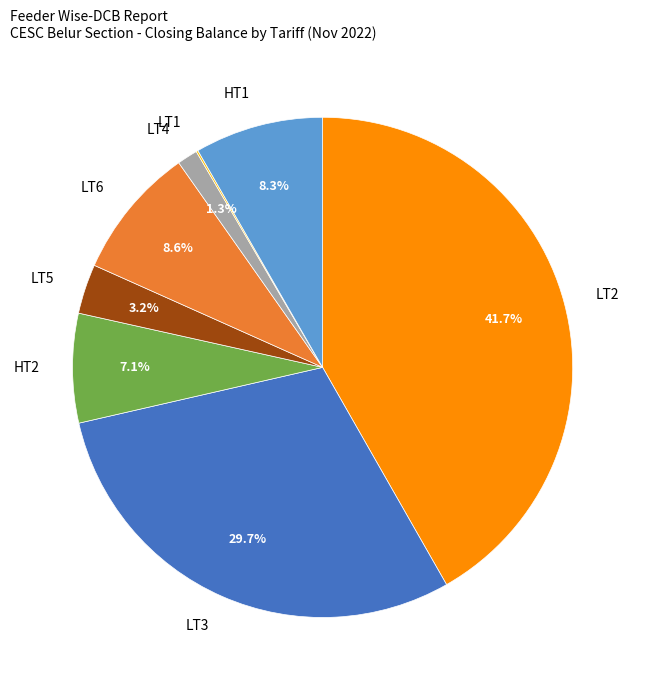

Combined, what portion of the pie is HT1 and LT5?

11.5%